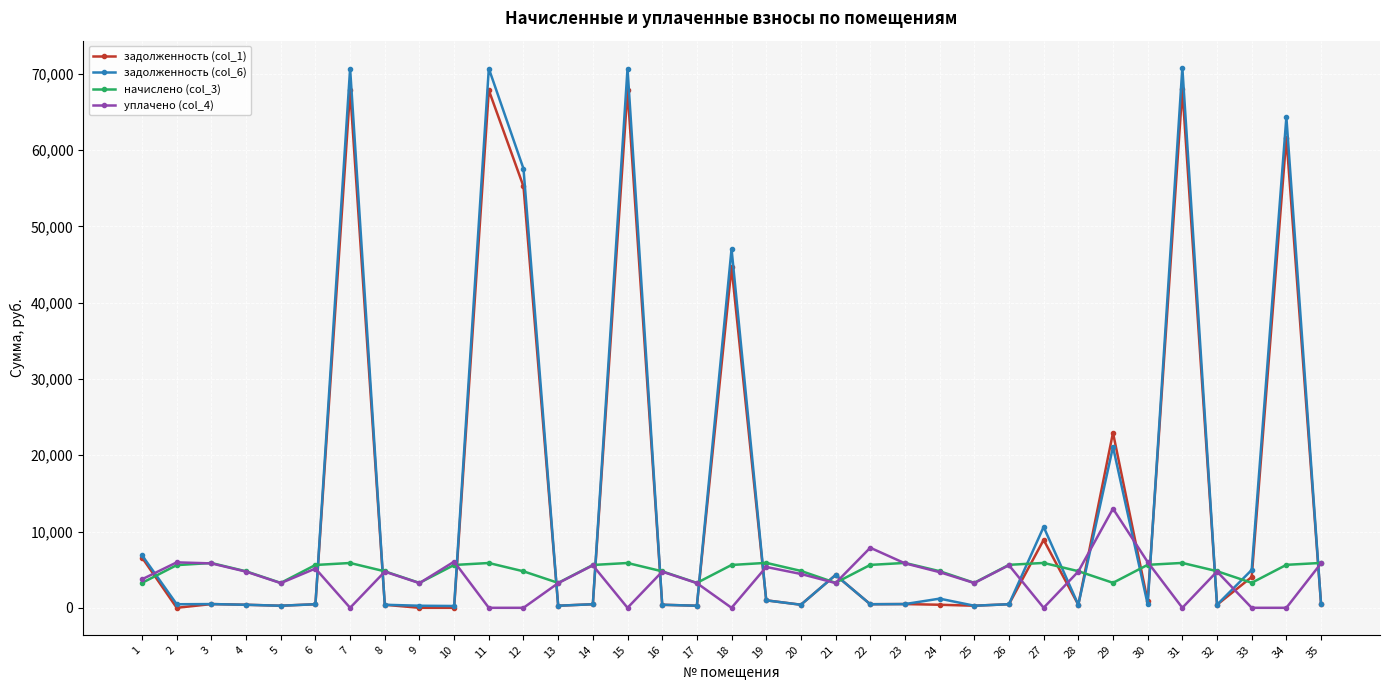

True or false: задолженность (col_6) has more than 0 points higher than both neighbors.

True